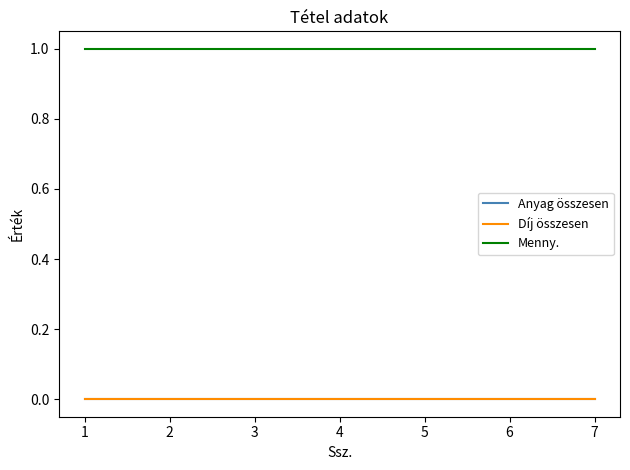

Is this an area chart (filled region under the line)?

No